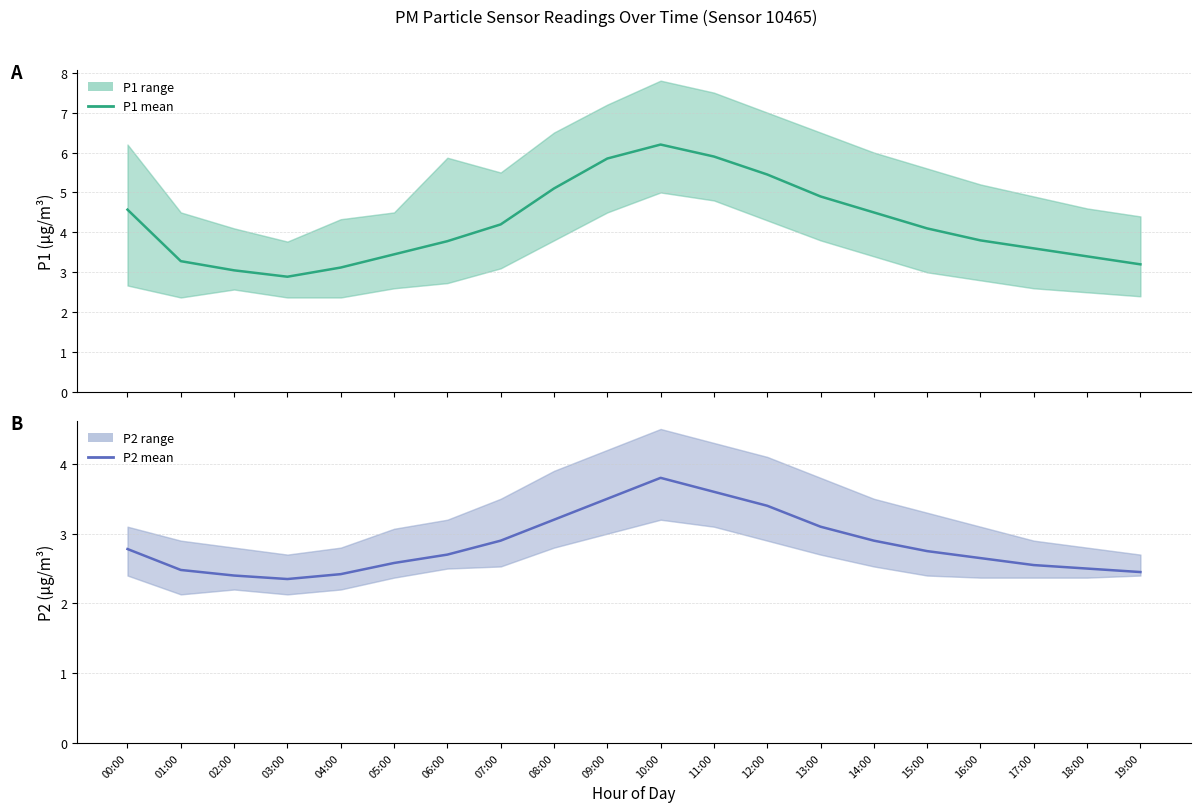

What is the label of the 13th point from the right?

07:00